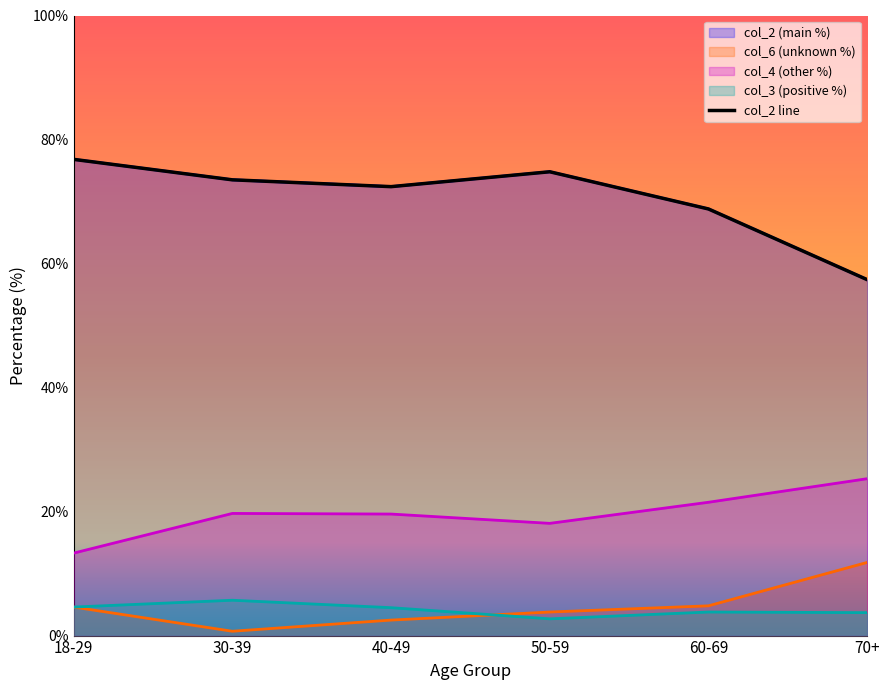

At 60-69, list the series in order from largest to smallest.

col_2, col_4, col_6, col_3